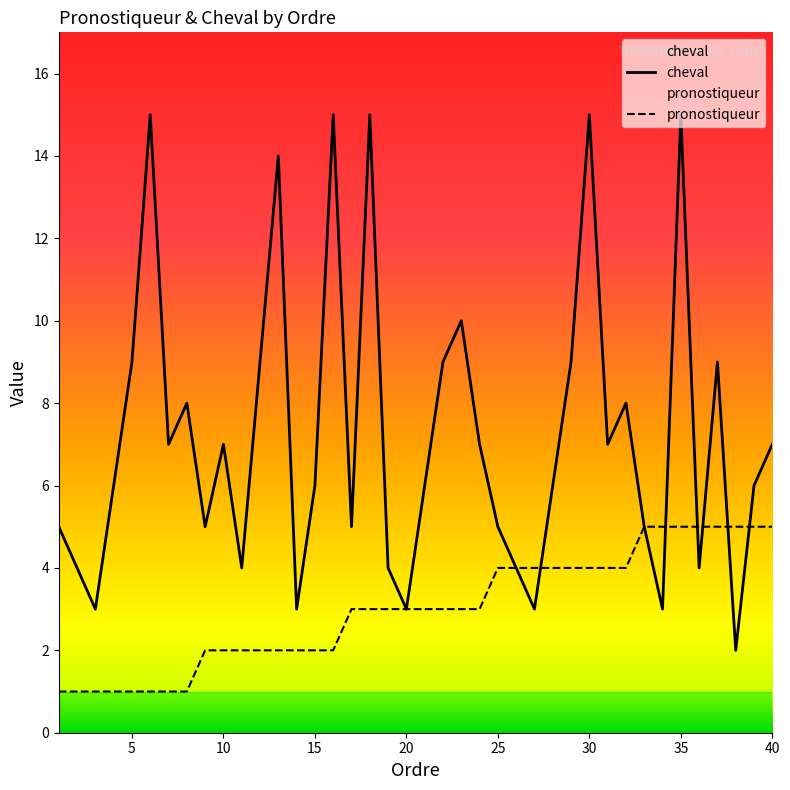

At which category is the sum across all series the highest?

35